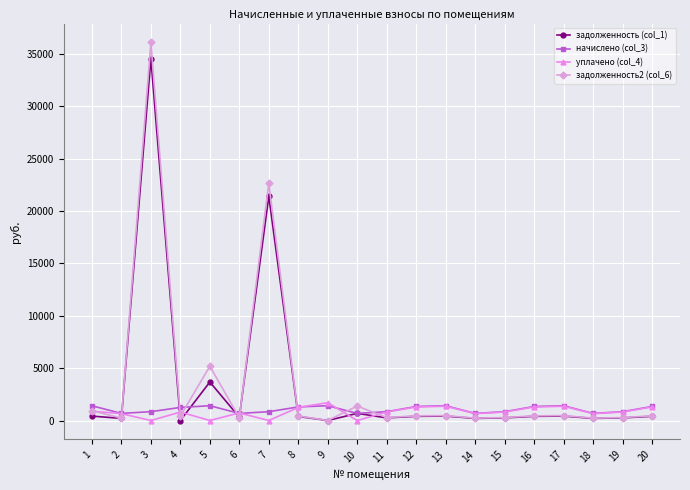

Count the number of data series in this chart.

4